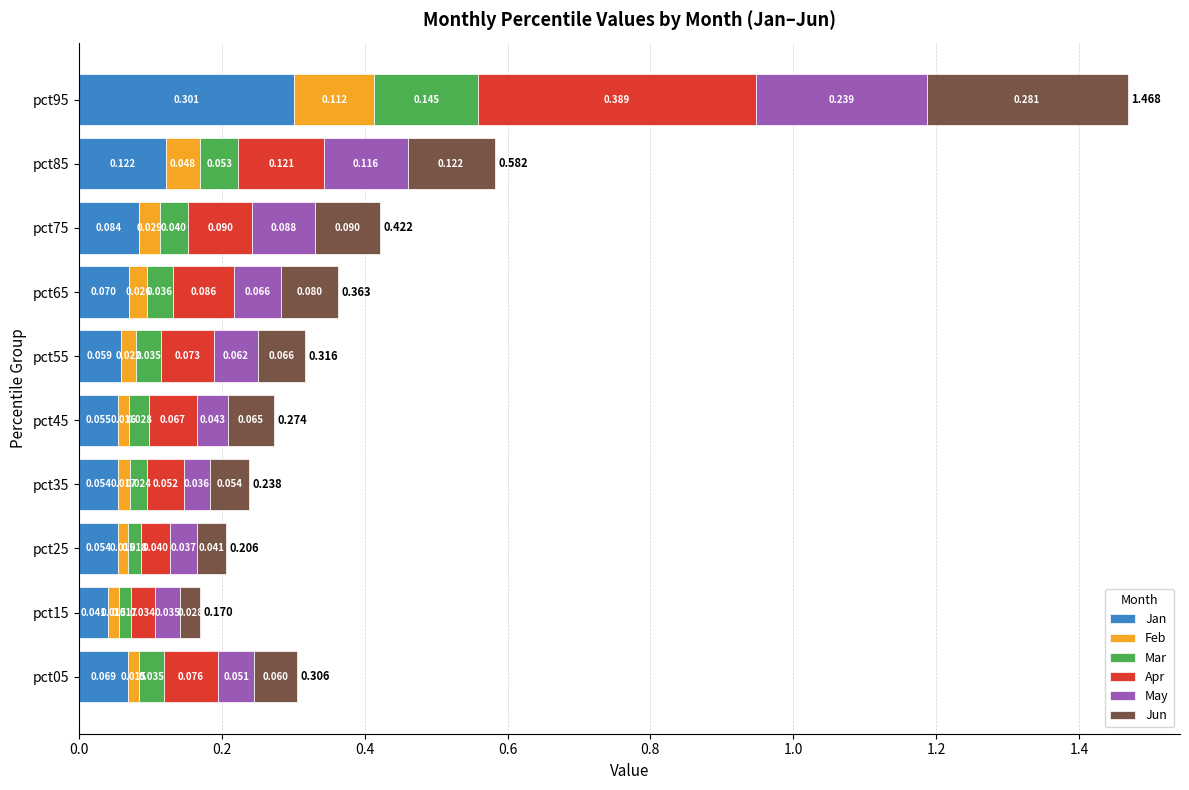

What are all the series names shown in the legend?

Jan, Feb, Mar, Apr, May, Jun